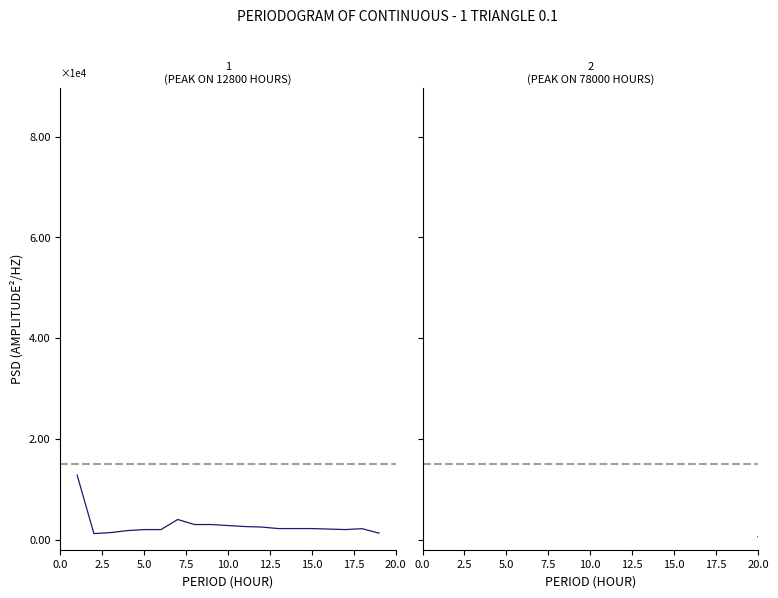

Which series has the largest total across all categories?

参考价(元) [20-38]